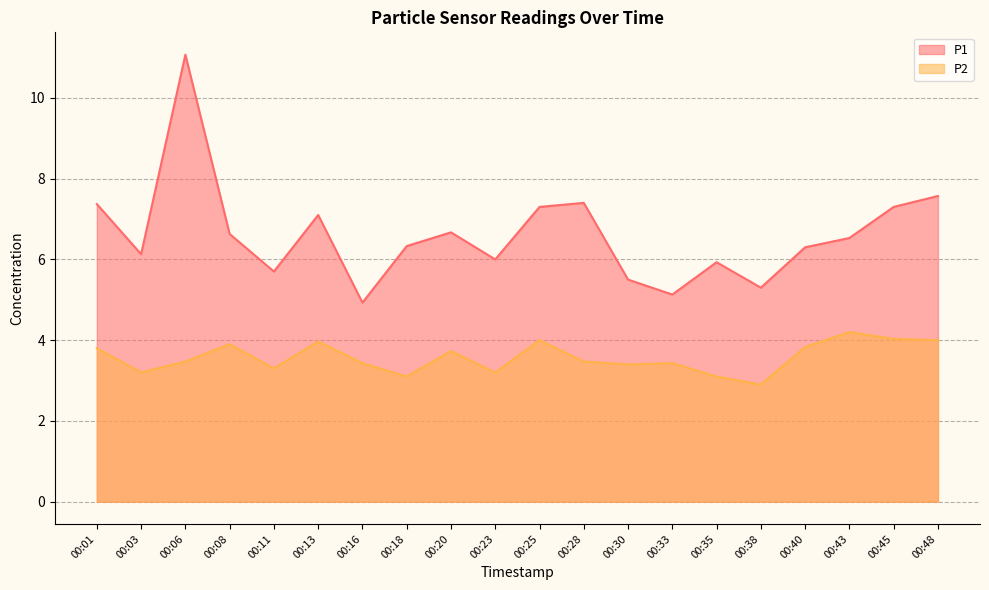

Reading left to right, list all the values displayed in this chart.

P1: 7.4	6.1	11.1	6.6	5.7	7.1	4.9	6.3	6.7	6.0	7.3	7.4	5.5	5.1	5.9	5.3	6.3	6.5	7.3	7.6
P2: 3.8	3.2	3.5	3.9	3.3	4.0	3.4	3.1	3.7	3.2	4.0	3.5	3.4	3.4	3.1	2.9	3.8	4.2	4.0	4.0